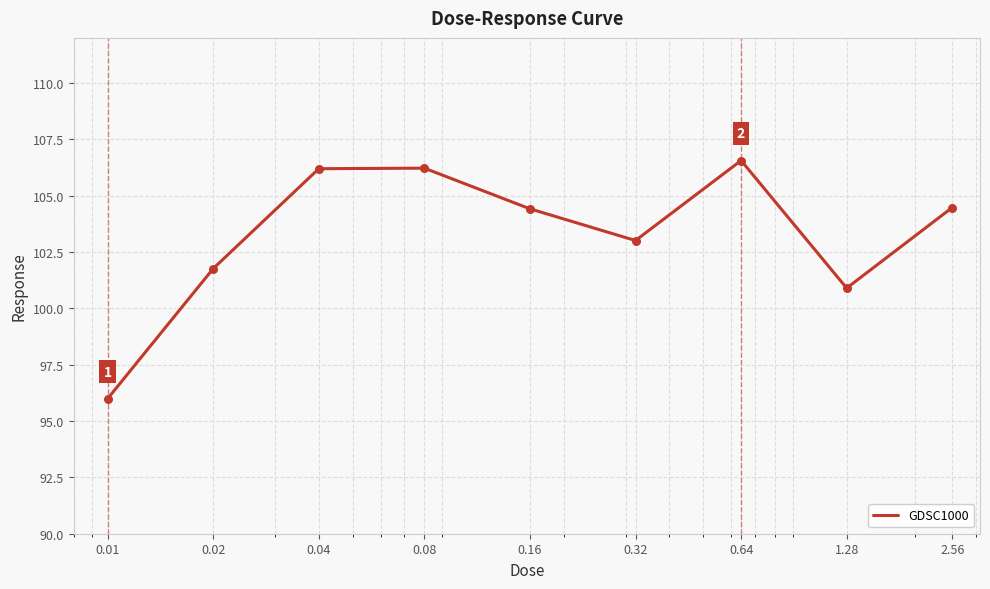

What is the difference between the maximum and minimum values?

10.6